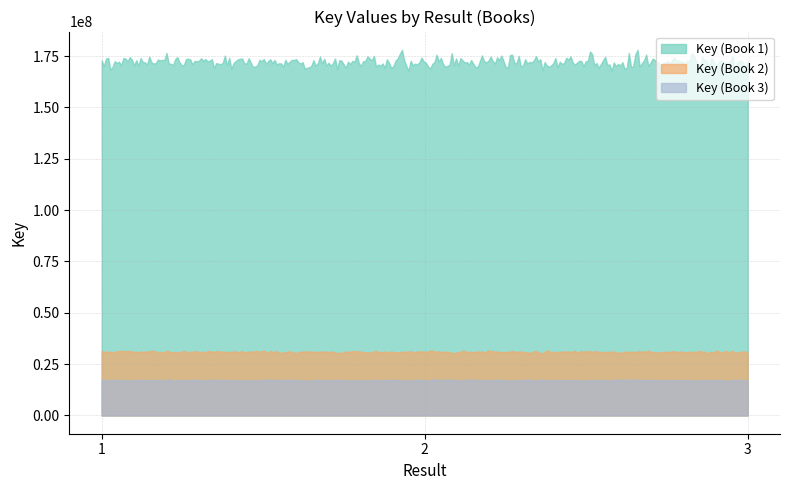

Count the number of categories in the chart.

300